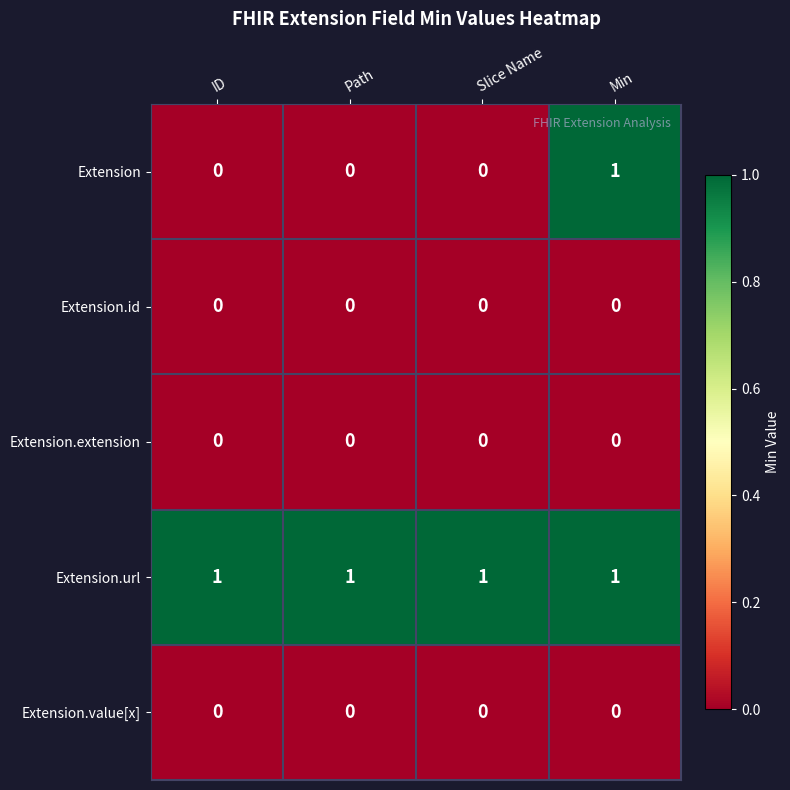

The Extension.extension series shows 0 at Min. True or false?

True